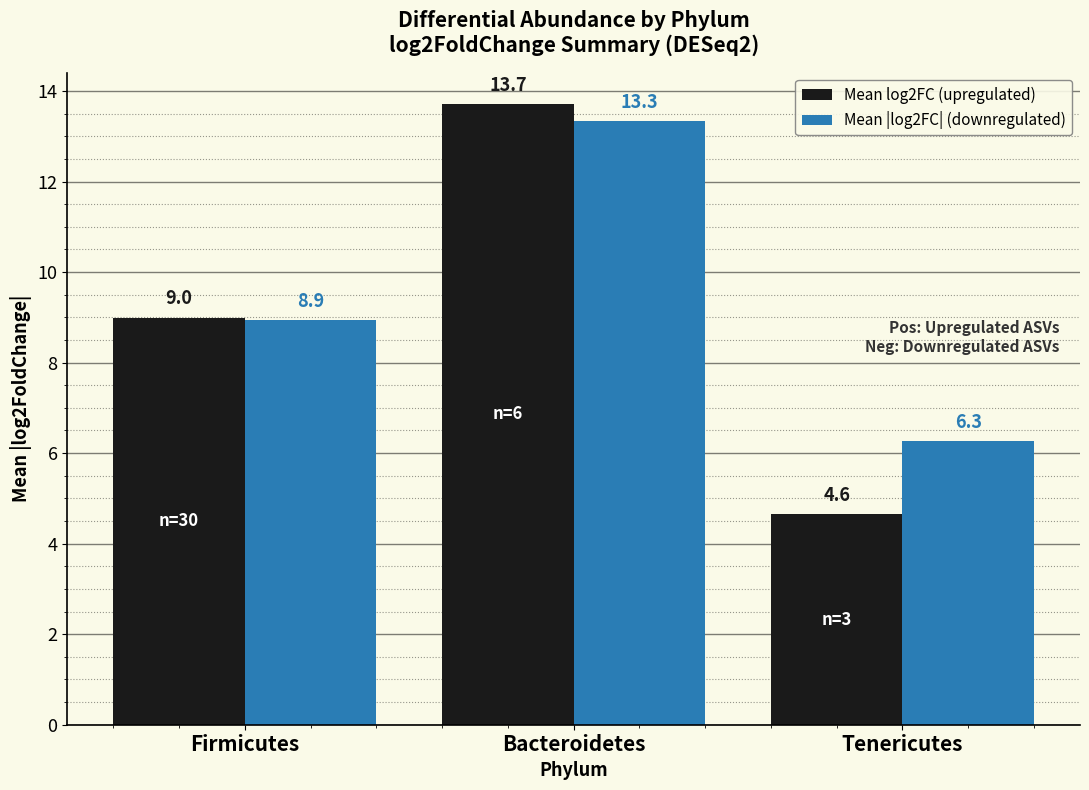

List the labels in order of Mean |log2FC| (downregulated) value, largest first.

Bacteroidetes, Firmicutes, Tenericutes